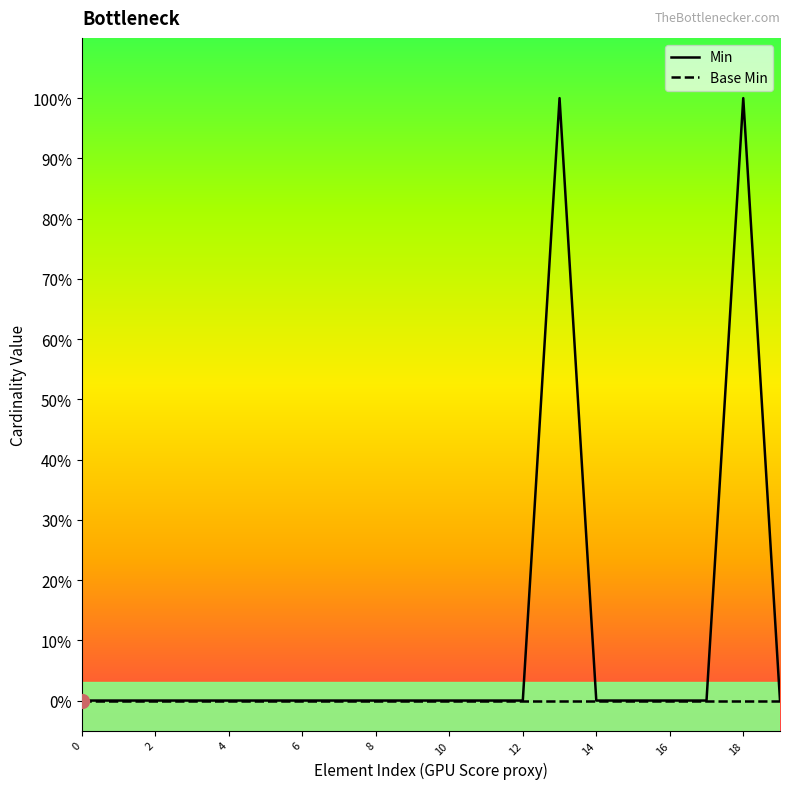

True or false: Min has more than 1 interior local peaks.

True